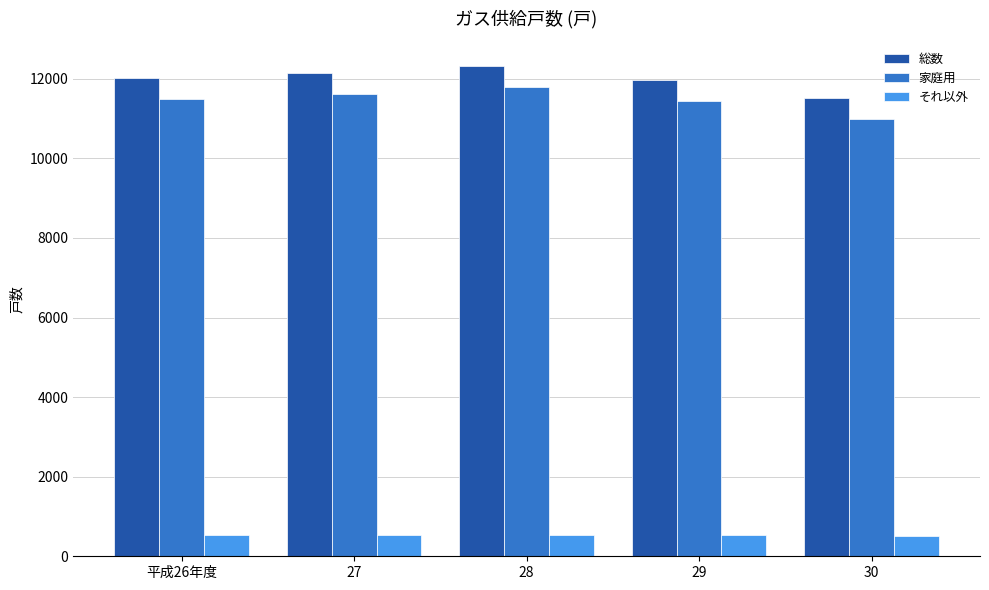

Count the number of categories in the chart.

5